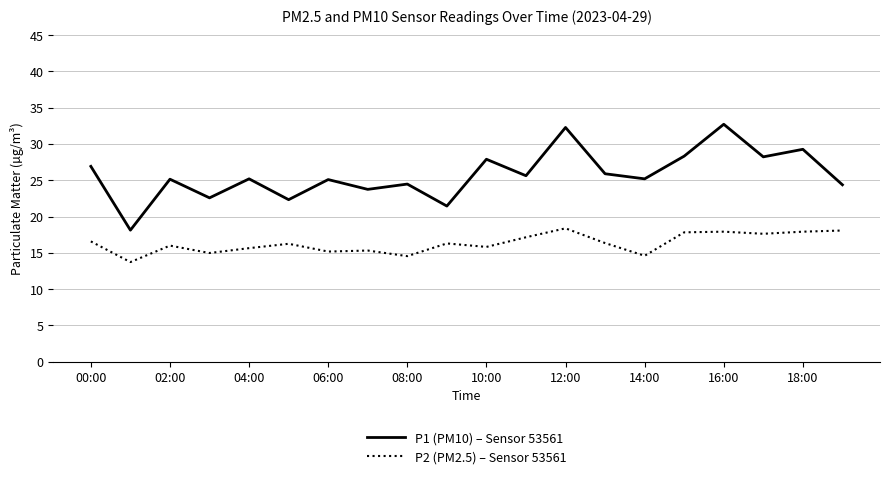

True or false: P1 (PM10) – Sensor 53561 and P2 (PM2.5) – Sensor 53561 cross at least once.

False